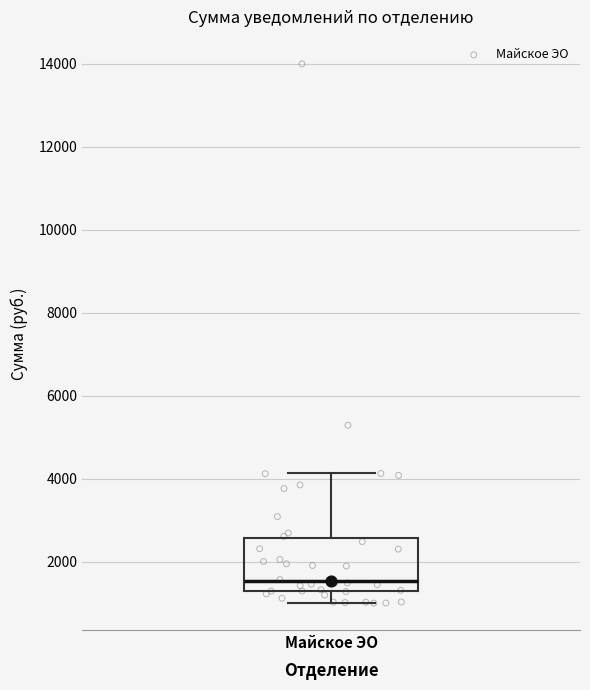

Read this box plot against the y-axis: the position of the median line, the range covered by the box, and the ends of both whiskers. The values are not printed on the chart, so give them approximately, as read against the axis.

median 1600, box 1200 to 2600, whiskers 1000 to 4200